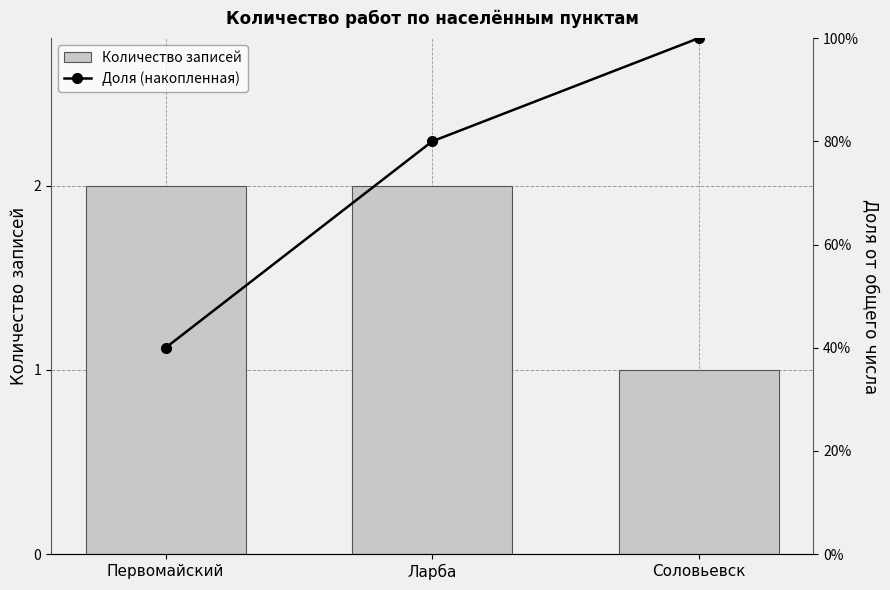

Is the value of Количество записей at Соловьевск greater than the value of Доля (накопленная) at Ларба?

Yes